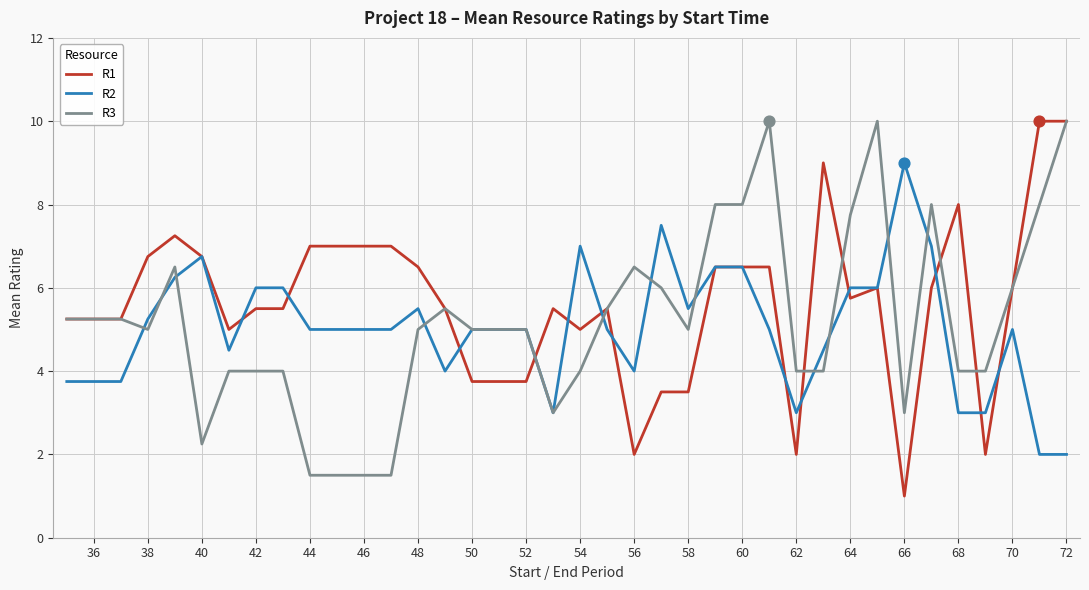

What are all the series names shown in the legend?

R1, R2, R3